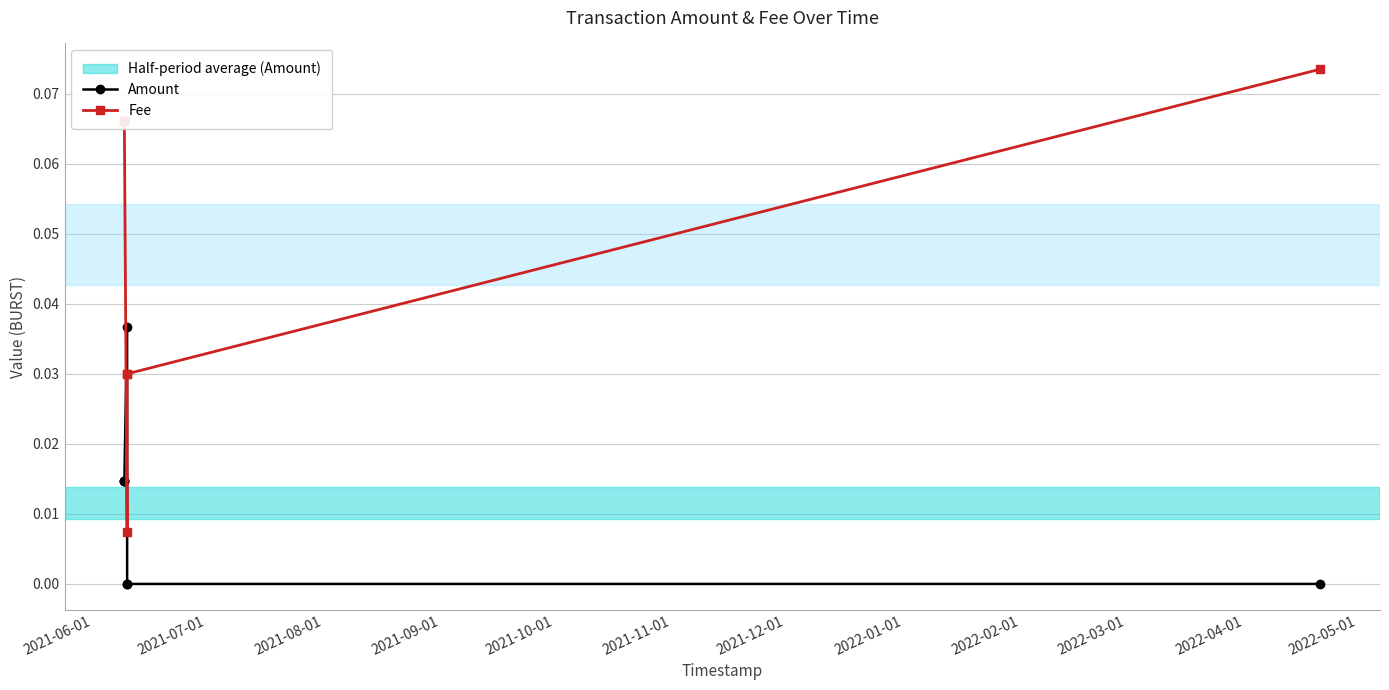

At which category is the sum across all series the highest?

2021-06-01